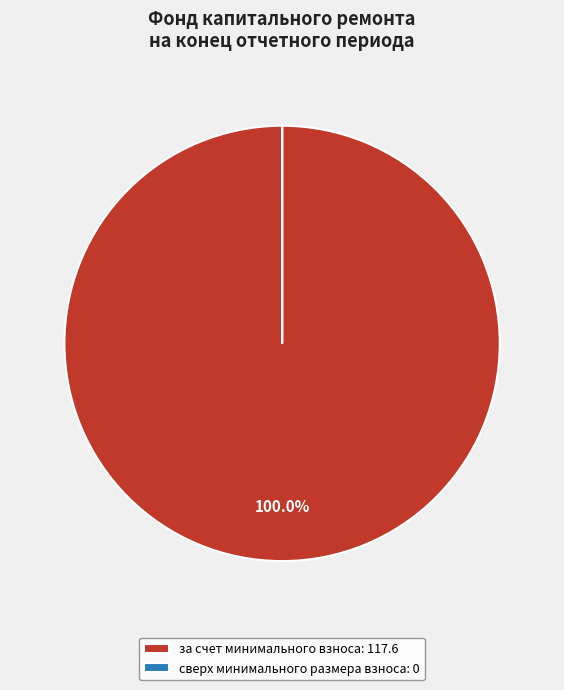

Does за счет минимального взноса: 117.6 represent more than half of the total?

Yes